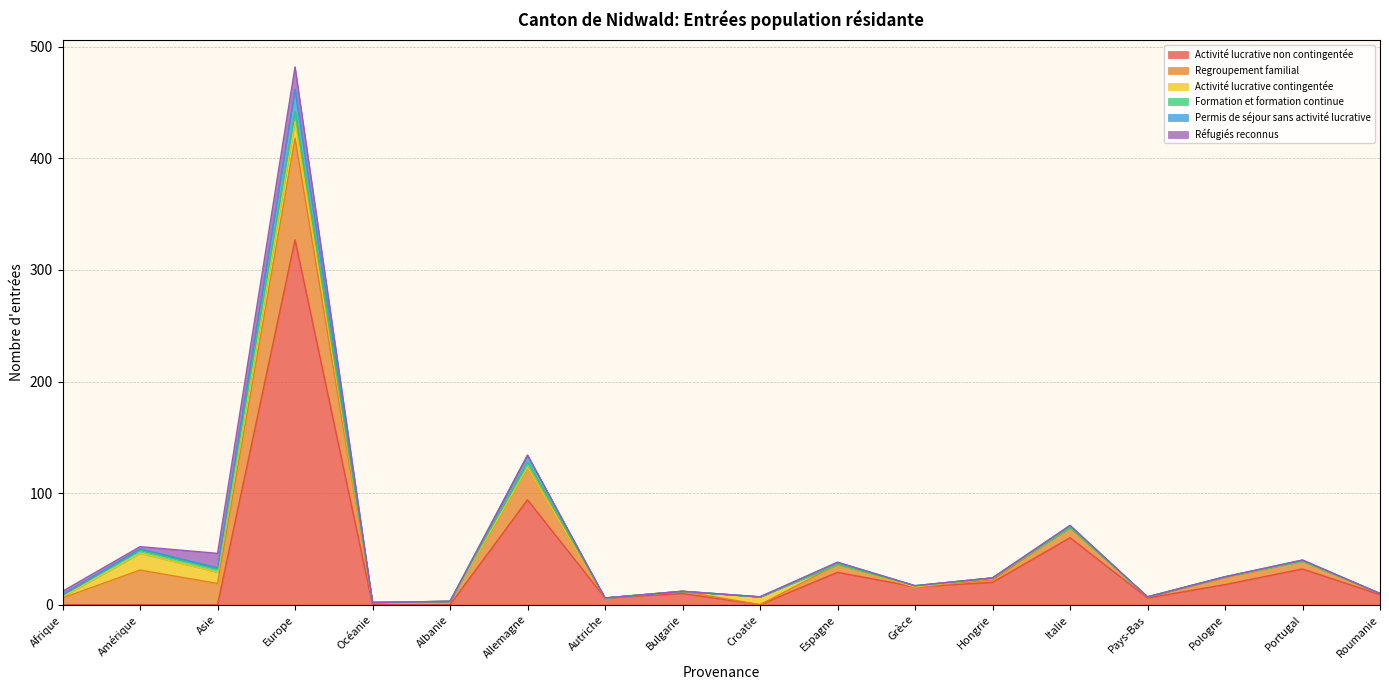

How many data points does each series have?

18